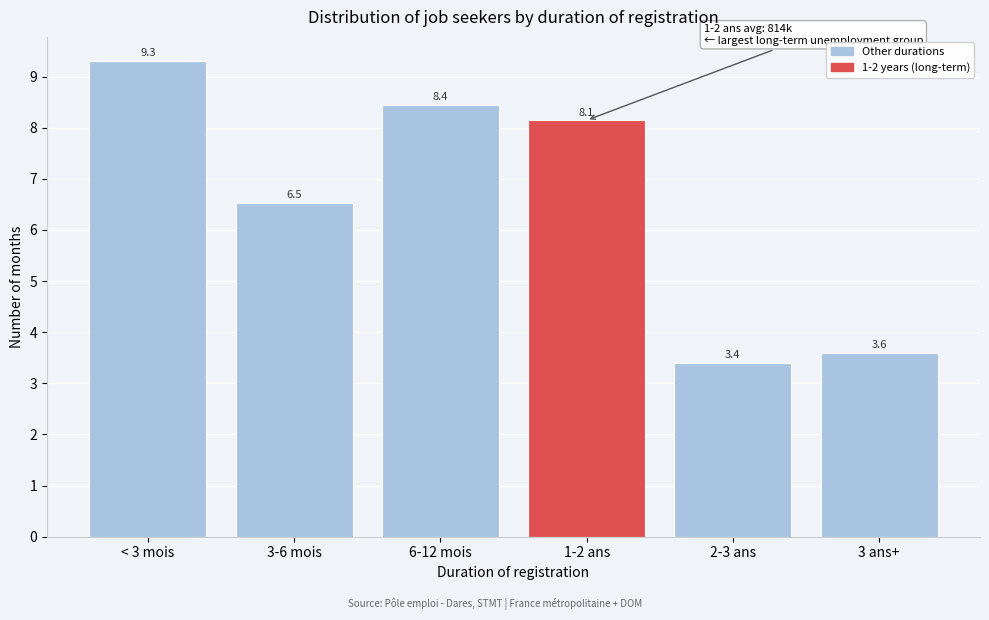

Reading left to right, extract all data points from this chart.

9.3	6.5	8.4	8.1	3.4	3.6